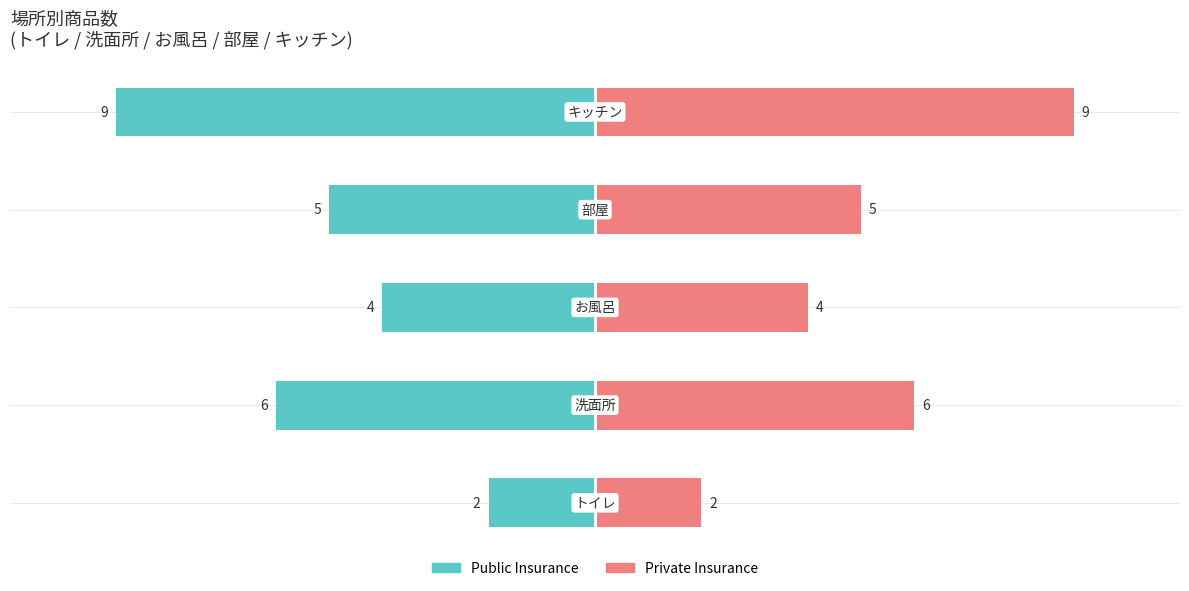

At which category is the sum across all series the highest?

キッチン